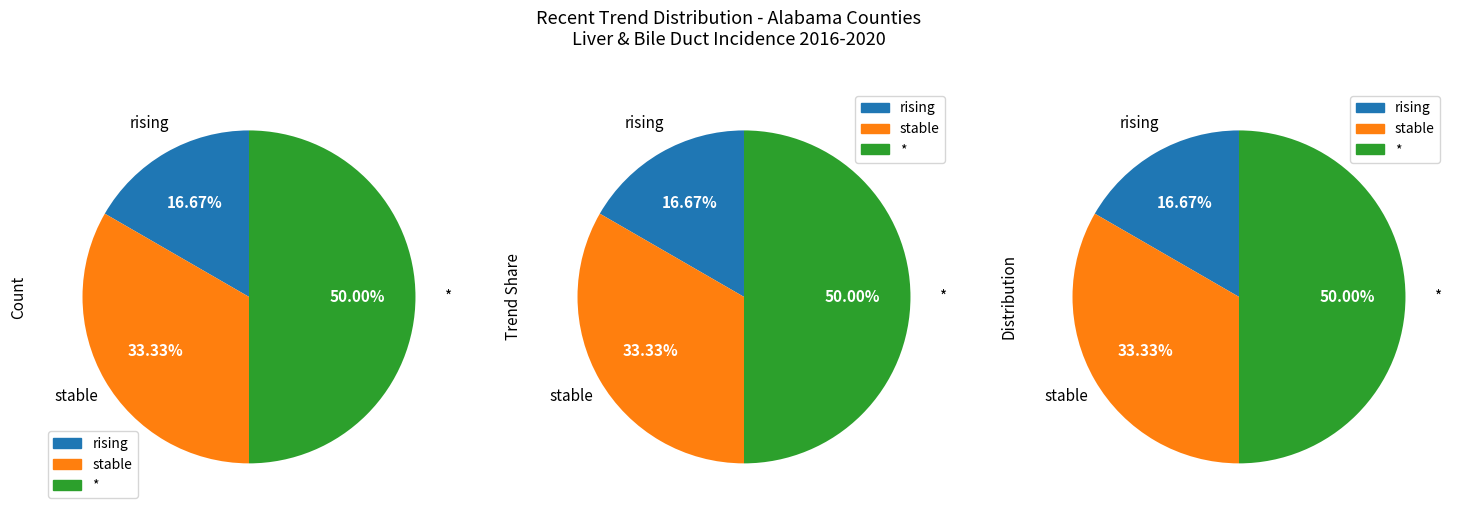

Count the number of slices in the pie.

3